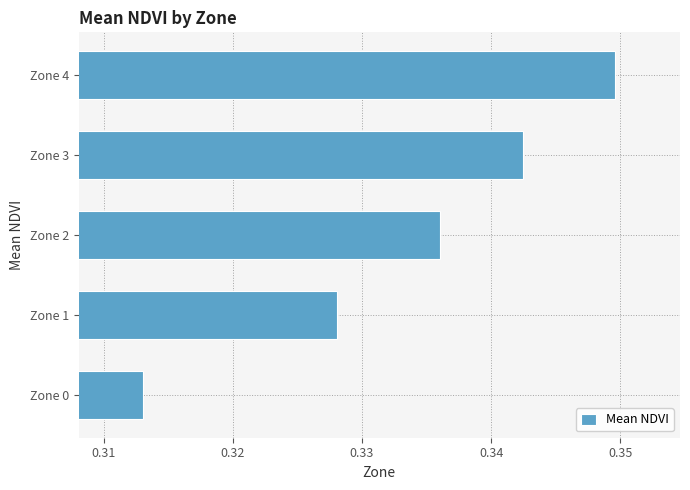

How many values are between 0 and 1?

5